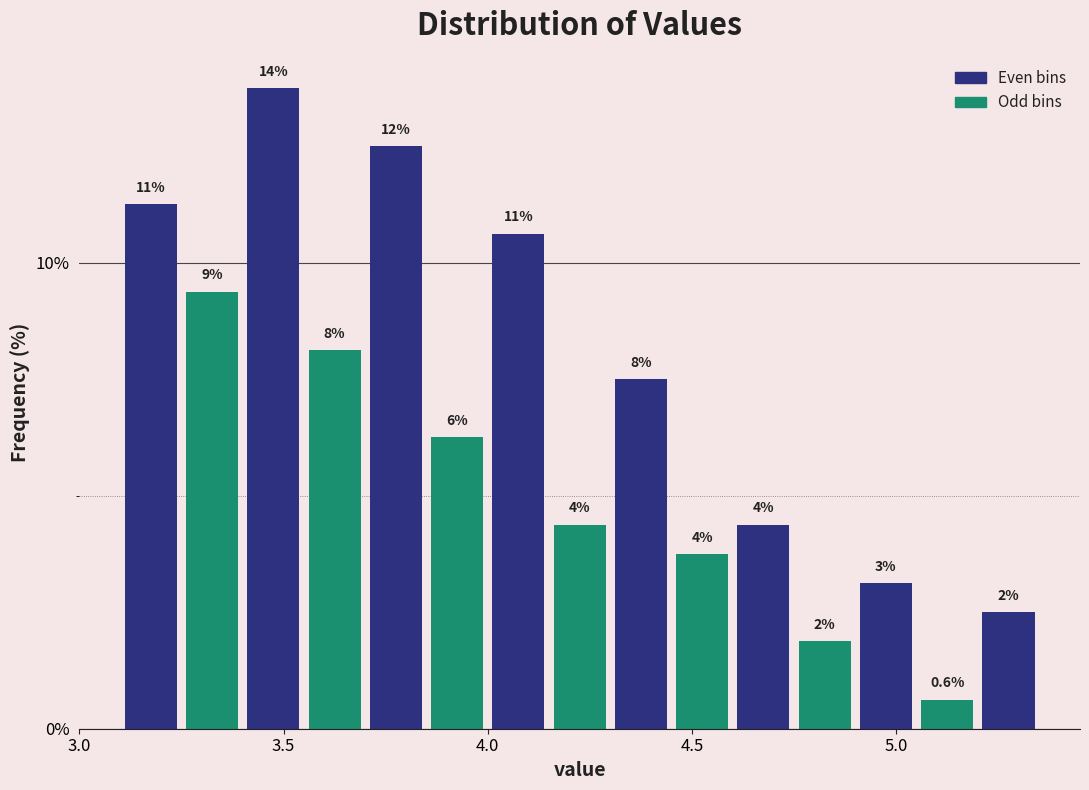

Around what value on the x-axis is the tallest bar? Give the approximate position of its centre, as read against the axis.

3.50